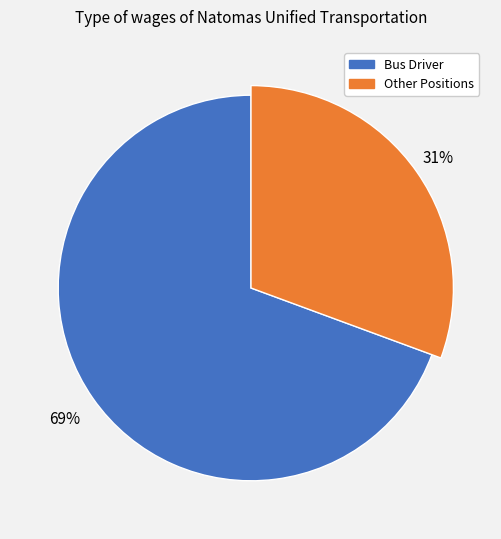

True or false: Mechanic accounts for 15% of the total.

False